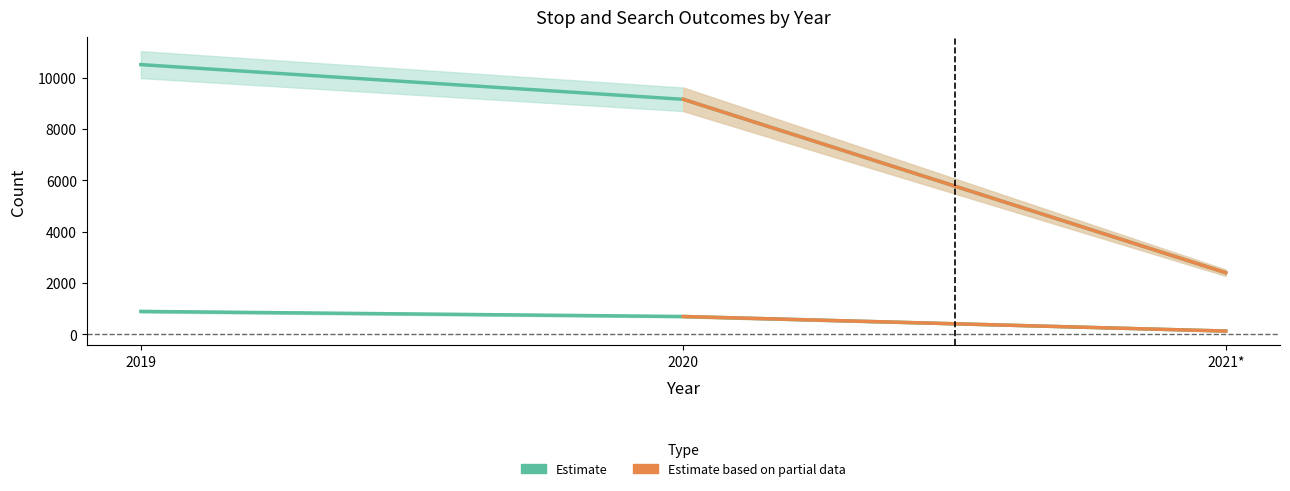

How many values in the Item Found series exceed 700?

1